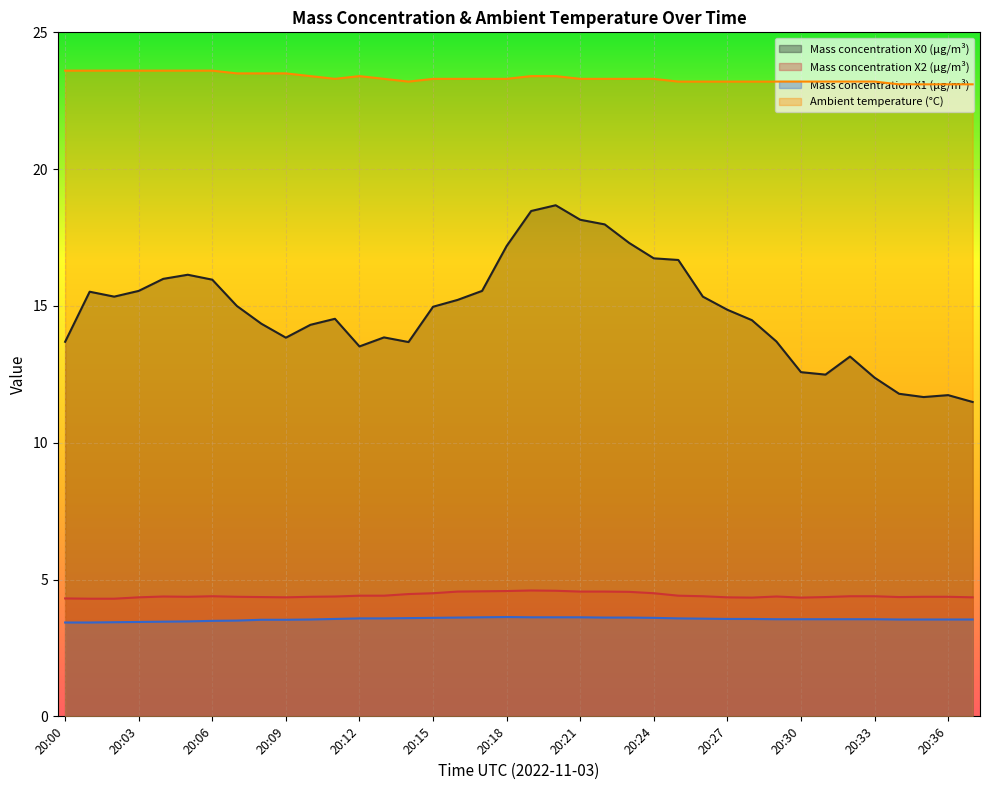

What is the difference between the maximum and minimum values in the Ambient temperature (°C) series?

0.5